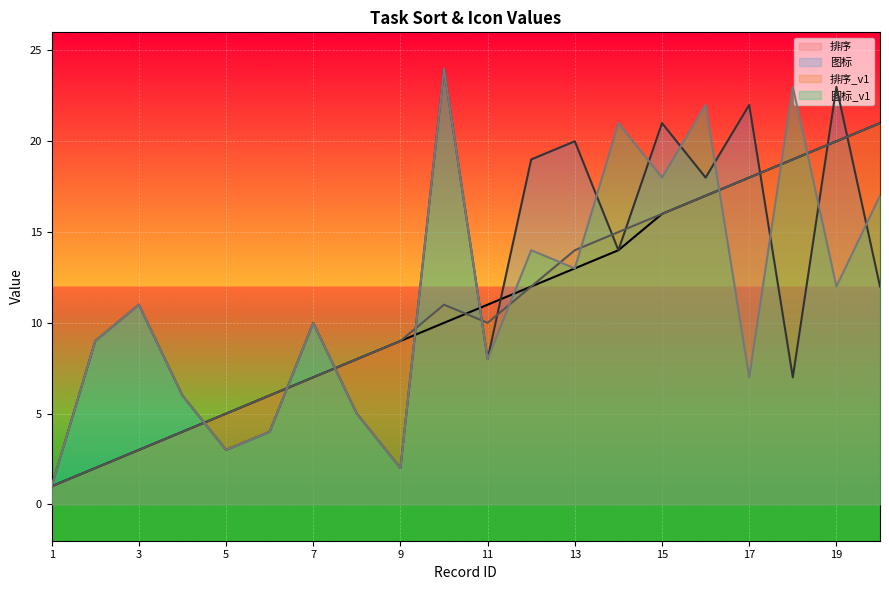

How many data points in 排序 are less than 11?

10